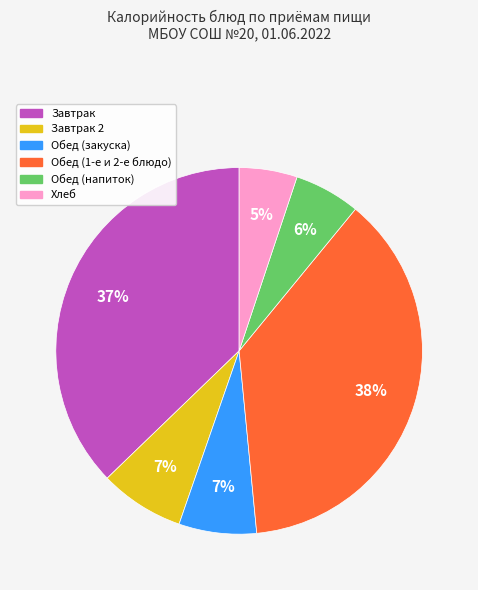

To the nearest percent, what is the average slice percentage?

17%